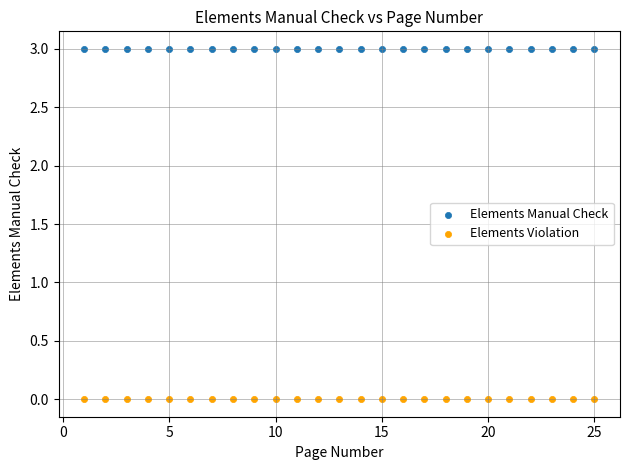

Which series reaches the maximum Y coordinate?

Elements Manual Check